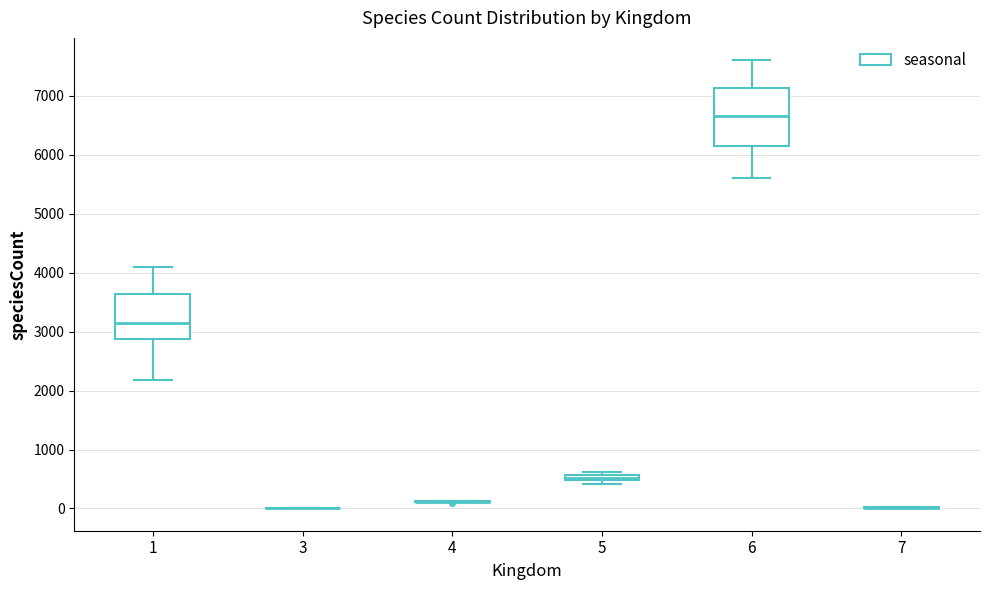

Which box is the tallest, from its lower edge to its upper edge?

6